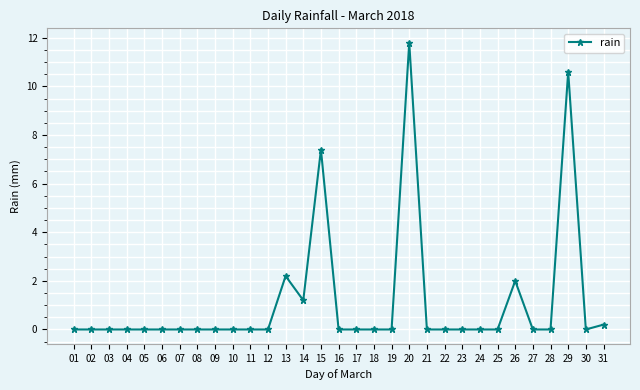

Count the number of data series in this chart.

1